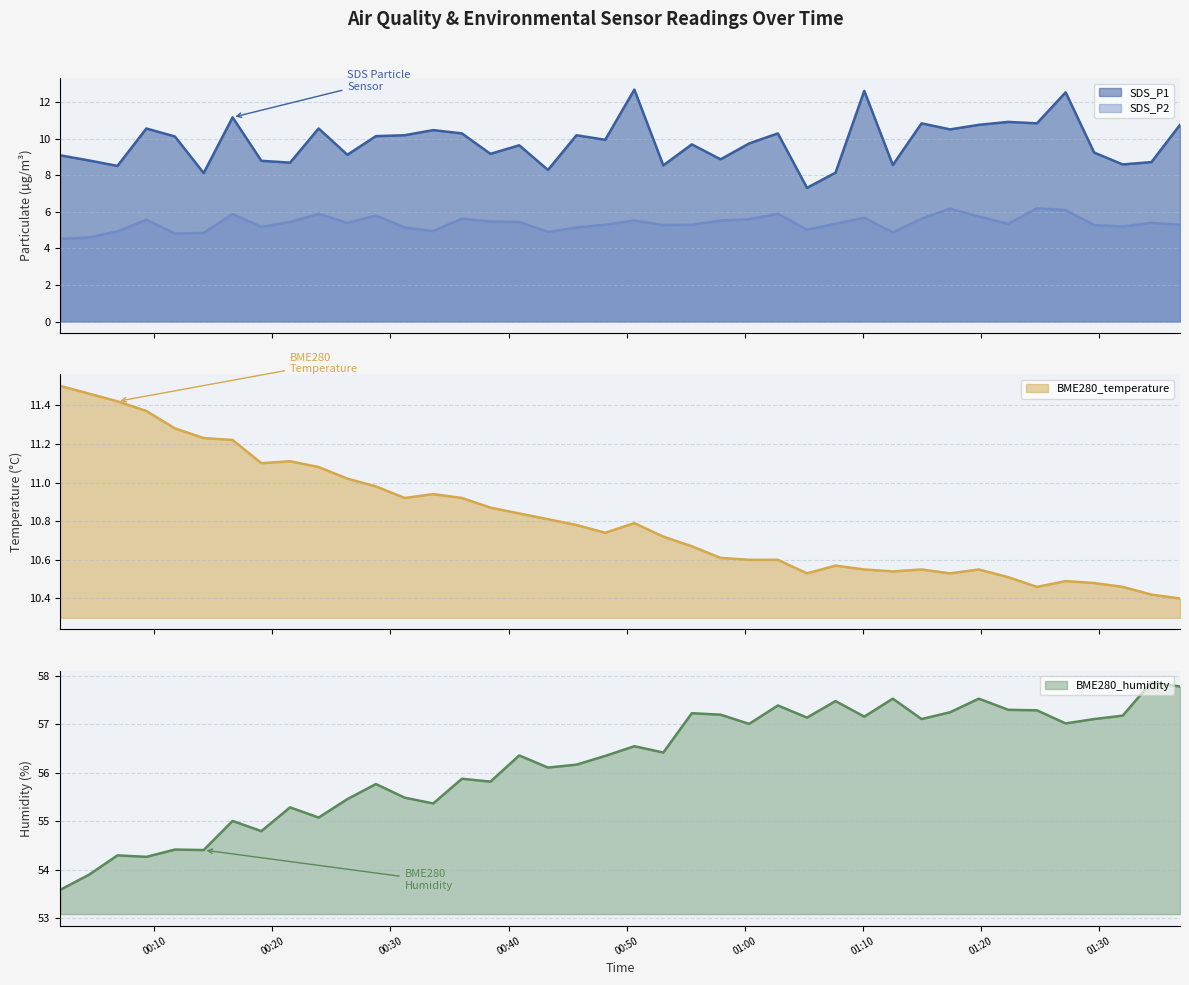

True or false: SDS_P2 and SDS_P1 cross at least once.

False